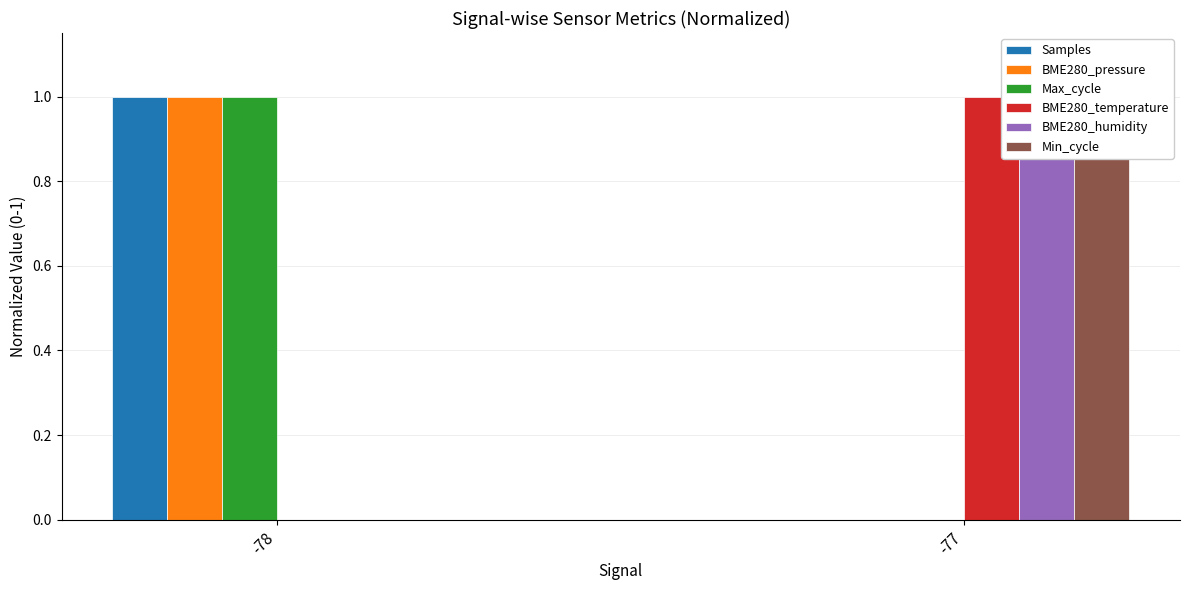

Which has a higher value, -78 or -77?

-78